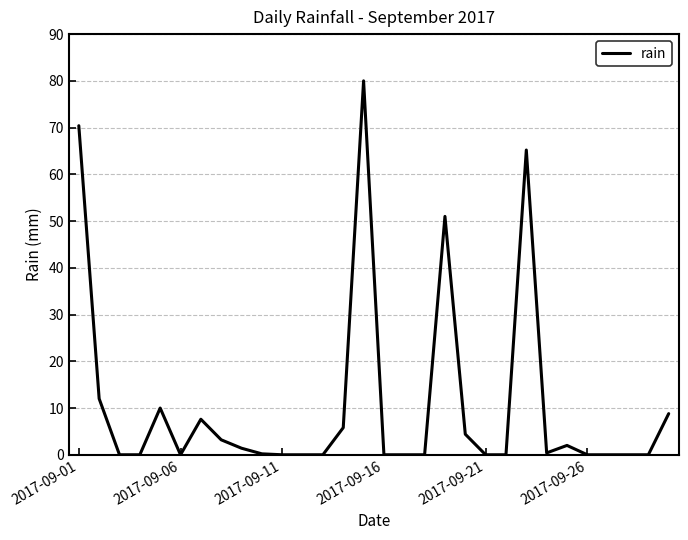

What is the maximum value shown in the chart?

80.0